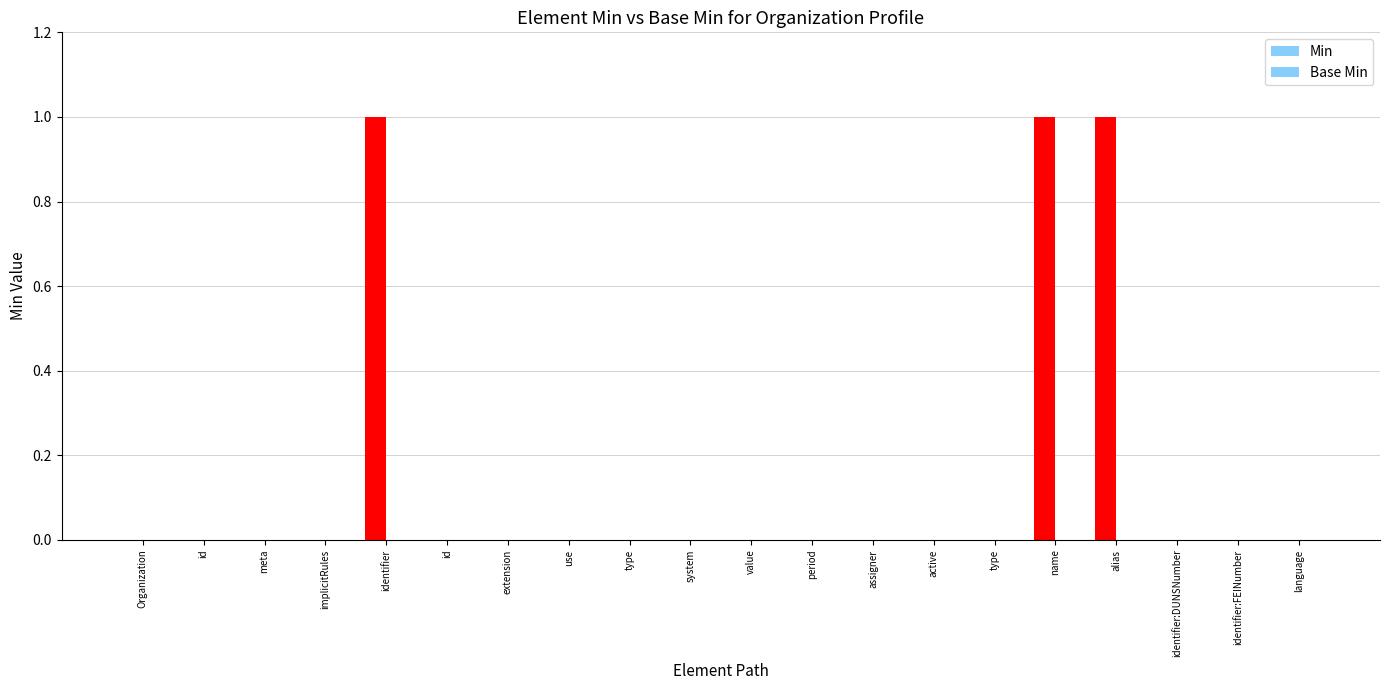

Which label corresponds to the largest value in the chart?

identifier